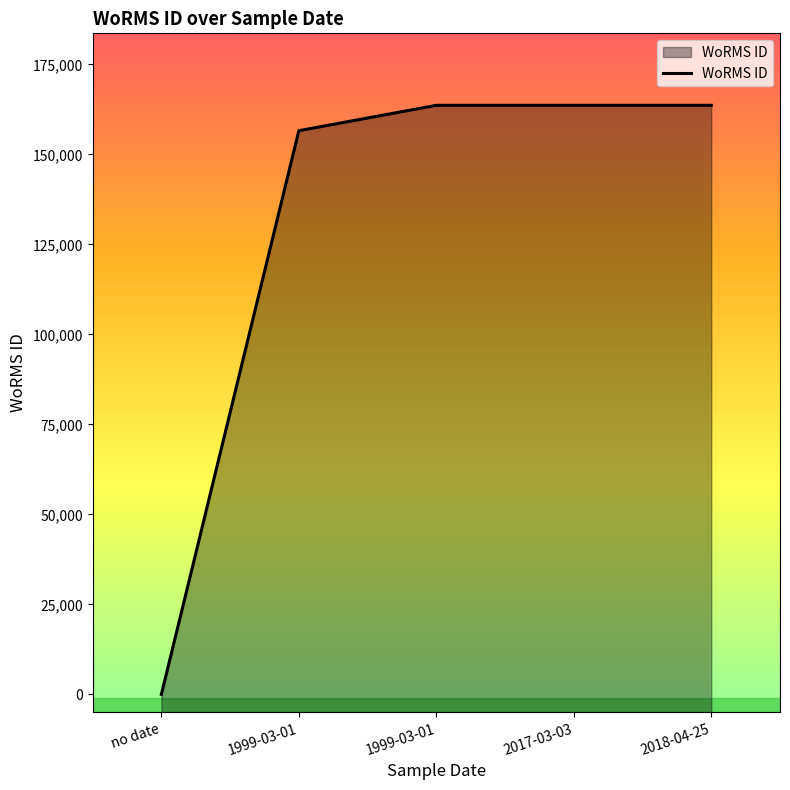

Between 2018-04-25 and 1999-03-01, which is larger?

2018-04-25